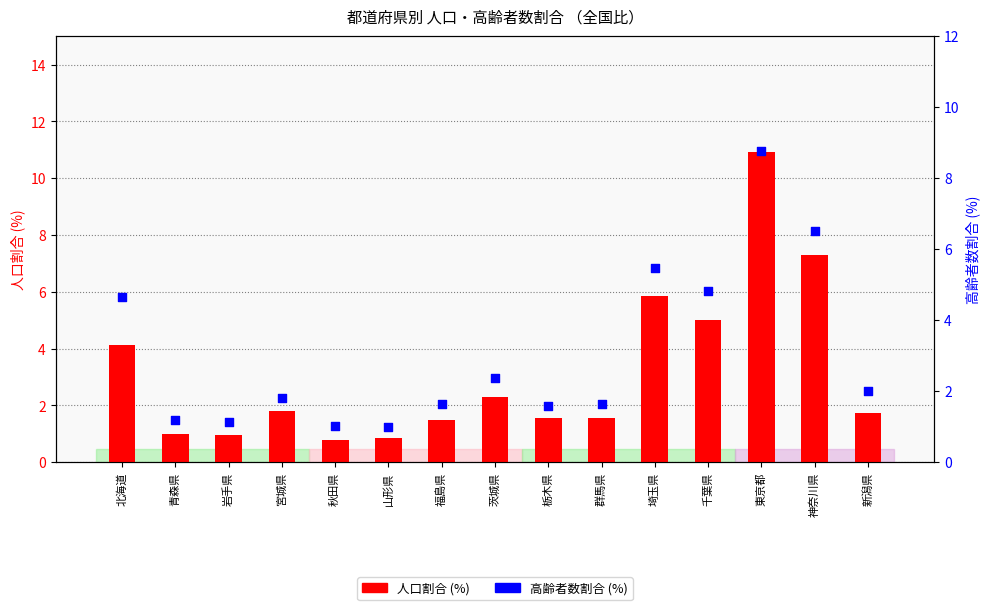

Which series contains the highest Y value?

人口割合 (%)